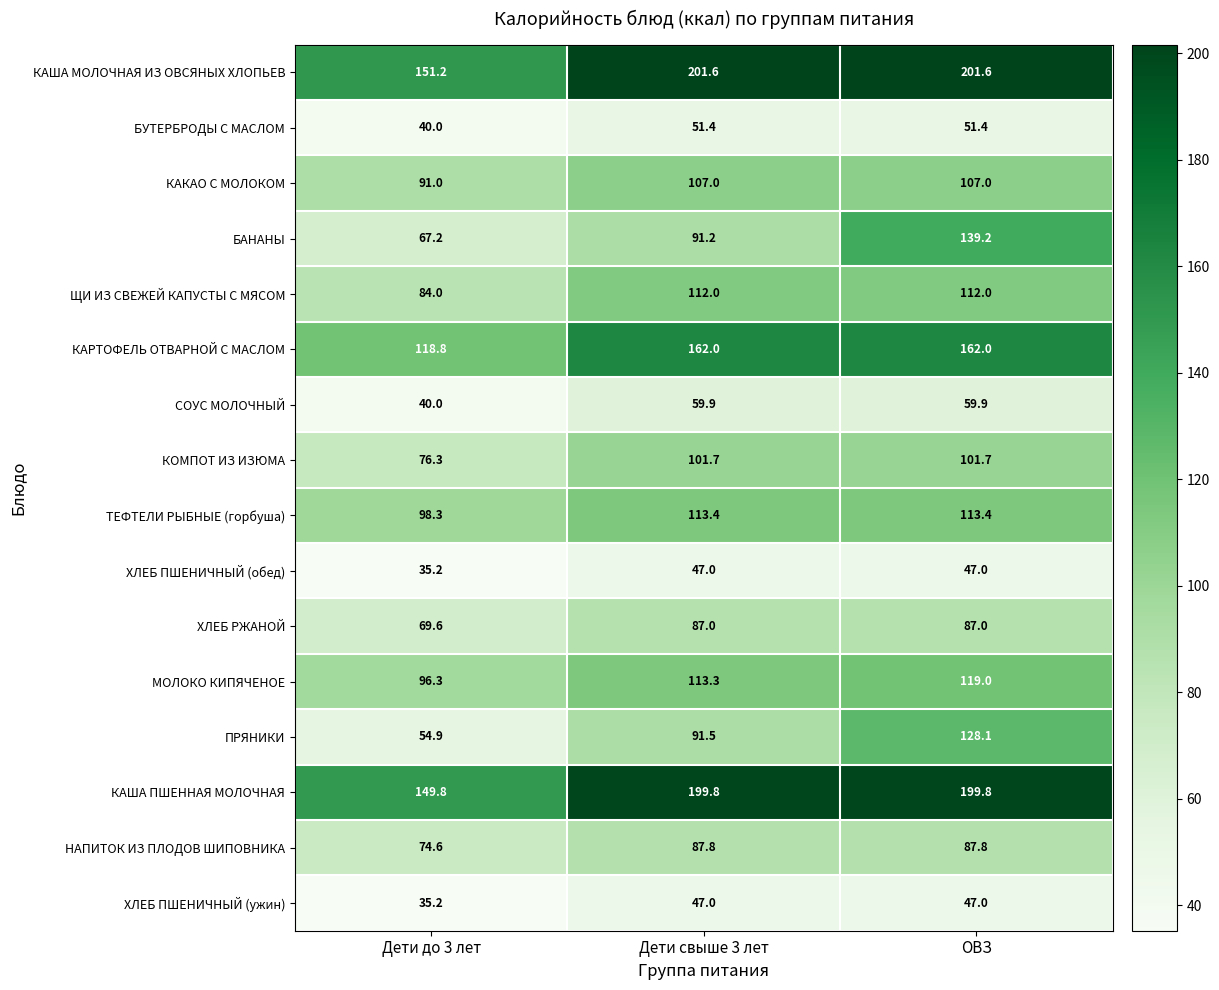

List the labels in order of МОЛОКО КИПЯЧЕНОЕ value, largest first.

ОВЗ, Дети свыше 3 лет, Дети до 3 лет